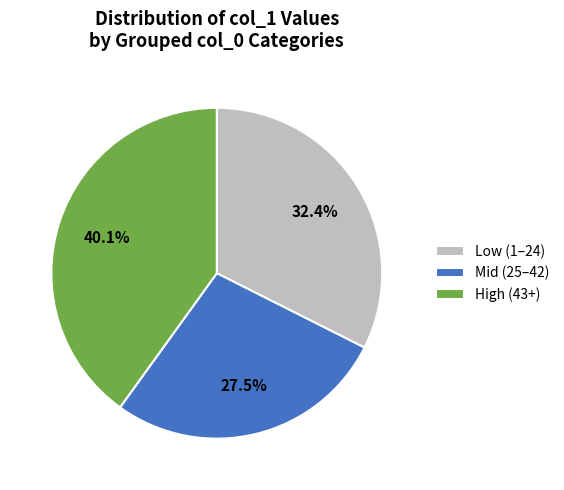

Which has a higher value, High (43+) or Low (1–24)?

High (43+)